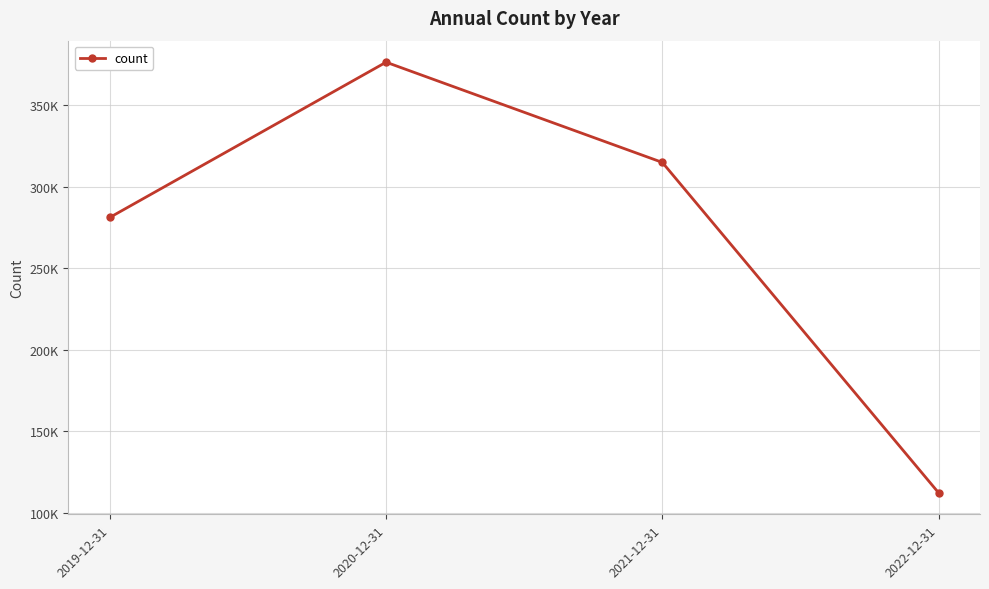

What is the label of the 2nd point from the right?

2021-12-31